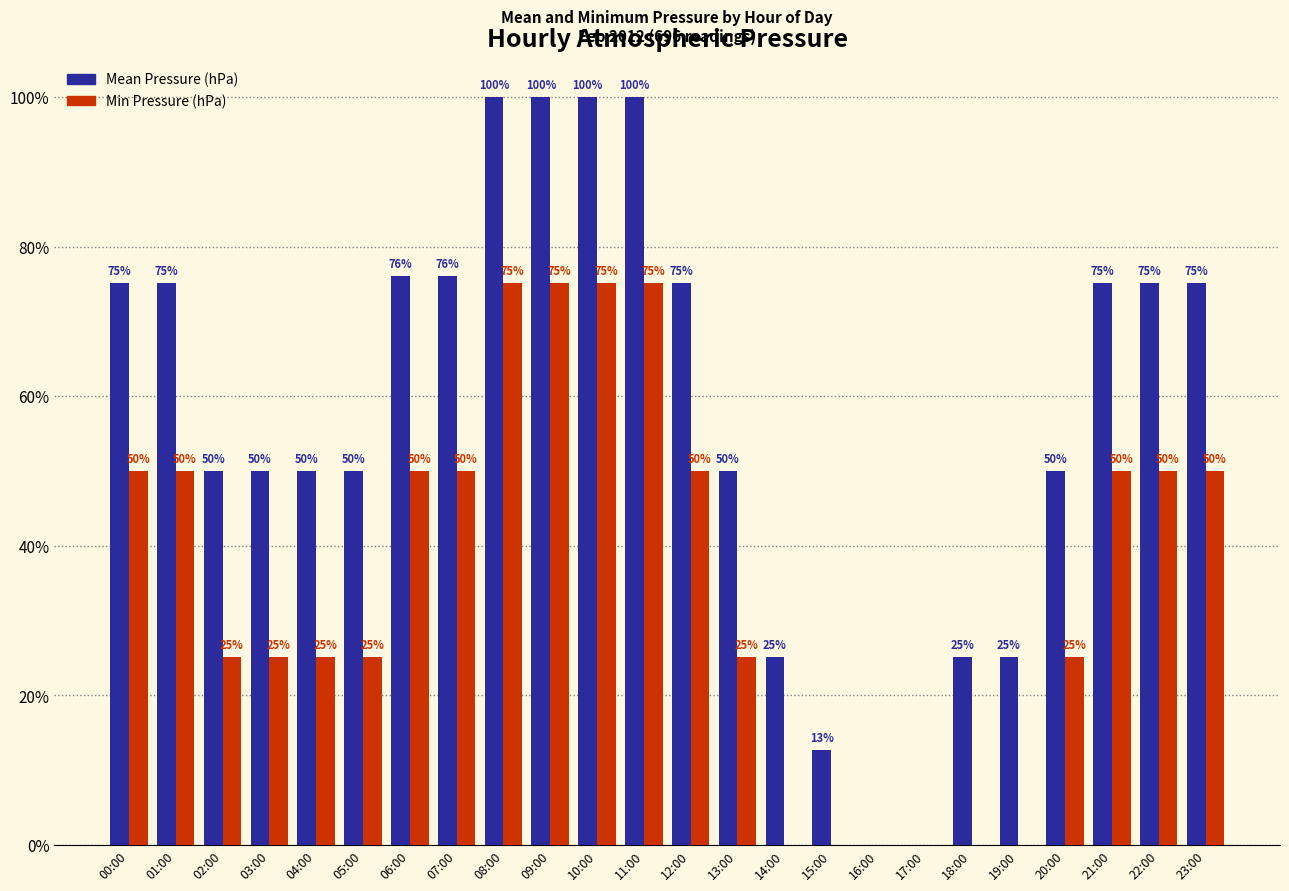

The Mean Pressure (hPa) series shows 30.3 at 12:00. True or false?

False